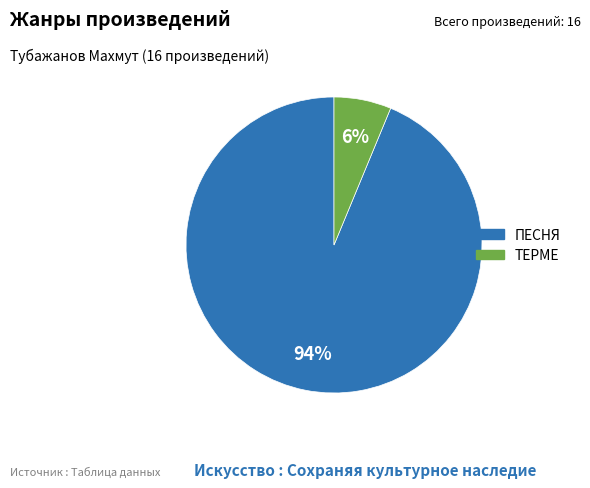

To the nearest percent, what percentage of the pie is ПЕСНЯ?

94%